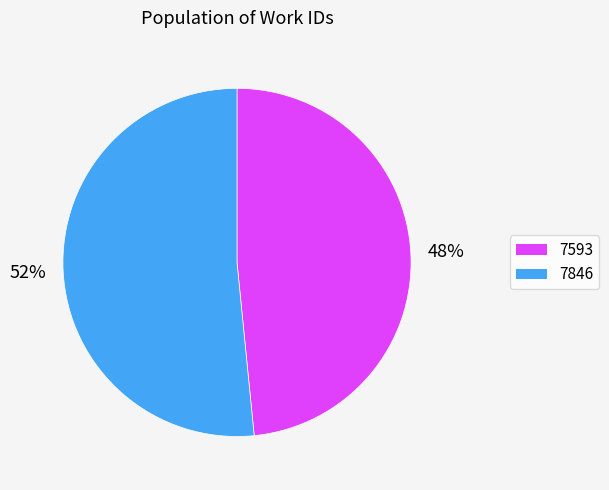

Which slice is the largest?

7846